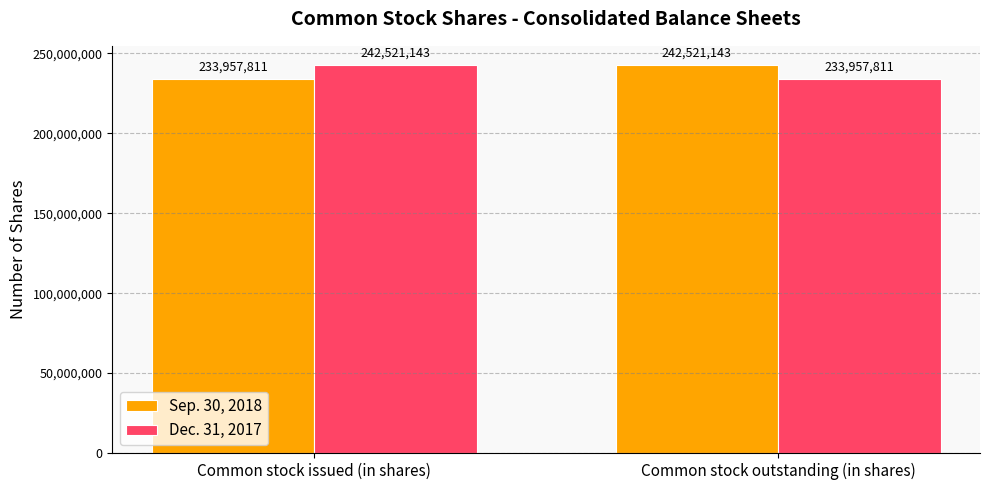

Reading left to right, extract all data points from this chart.

Sep. 30, 2018: Common stock issued (in shares)=233957811	Common stock outstanding (in shares)=242521143
Dec. 31, 2017: Common stock issued (in shares)=242521143	Common stock outstanding (in shares)=233957811